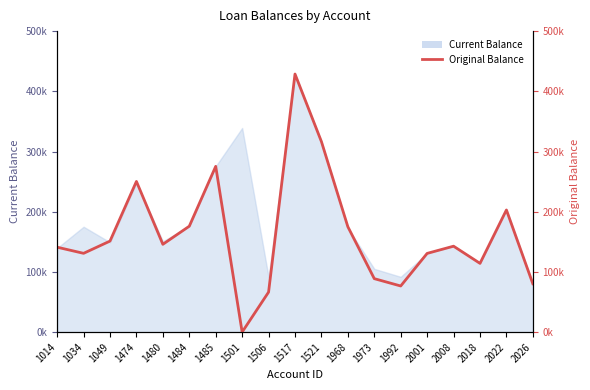

List the labels in order of value, largest first.

1517, 1521, 1485, 1474, 2022, 1484, 1968, 1049, 1480, 2008, 1014, 1034, 2001, 2018, 1973, 2026, 1992, 1506, 1501